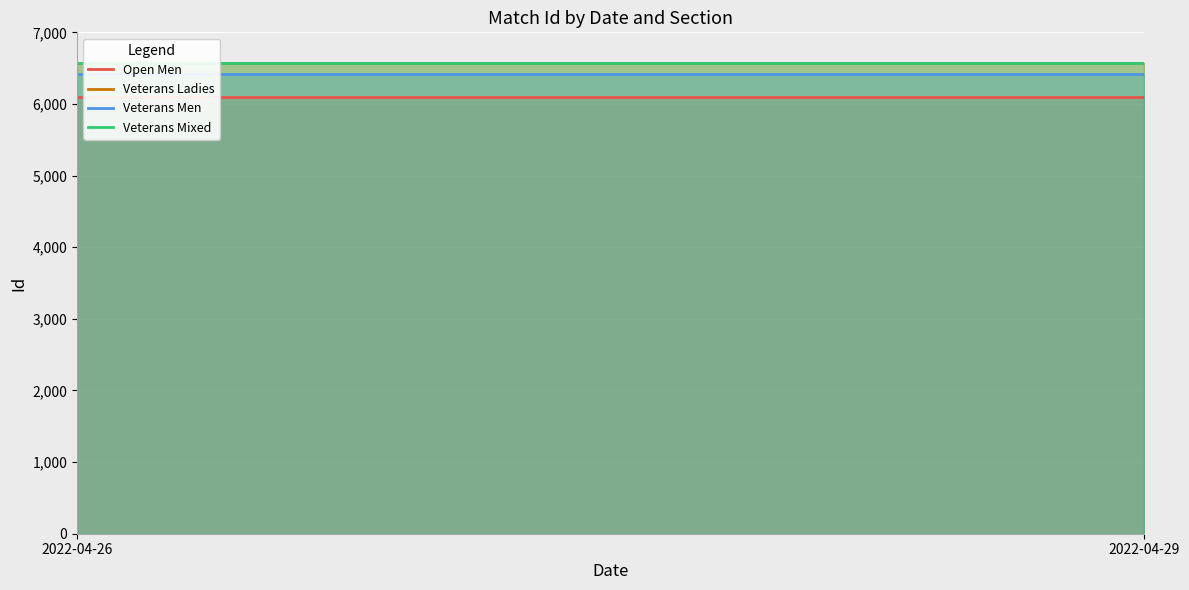

Which has a higher value, 2022-04-26 or 2022-04-29?

2022-04-26